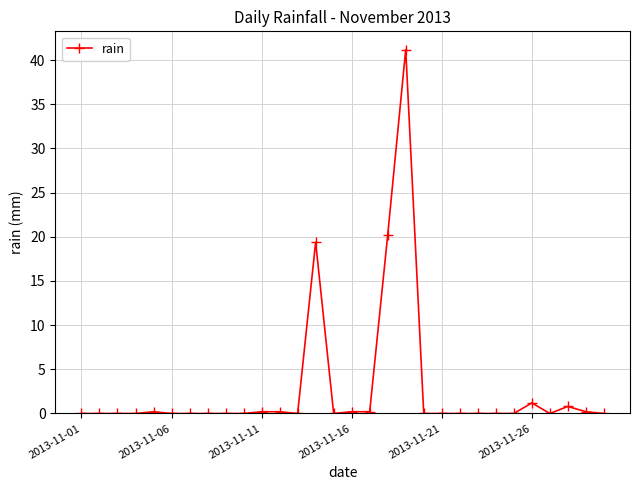

How many data points does each series have?

30